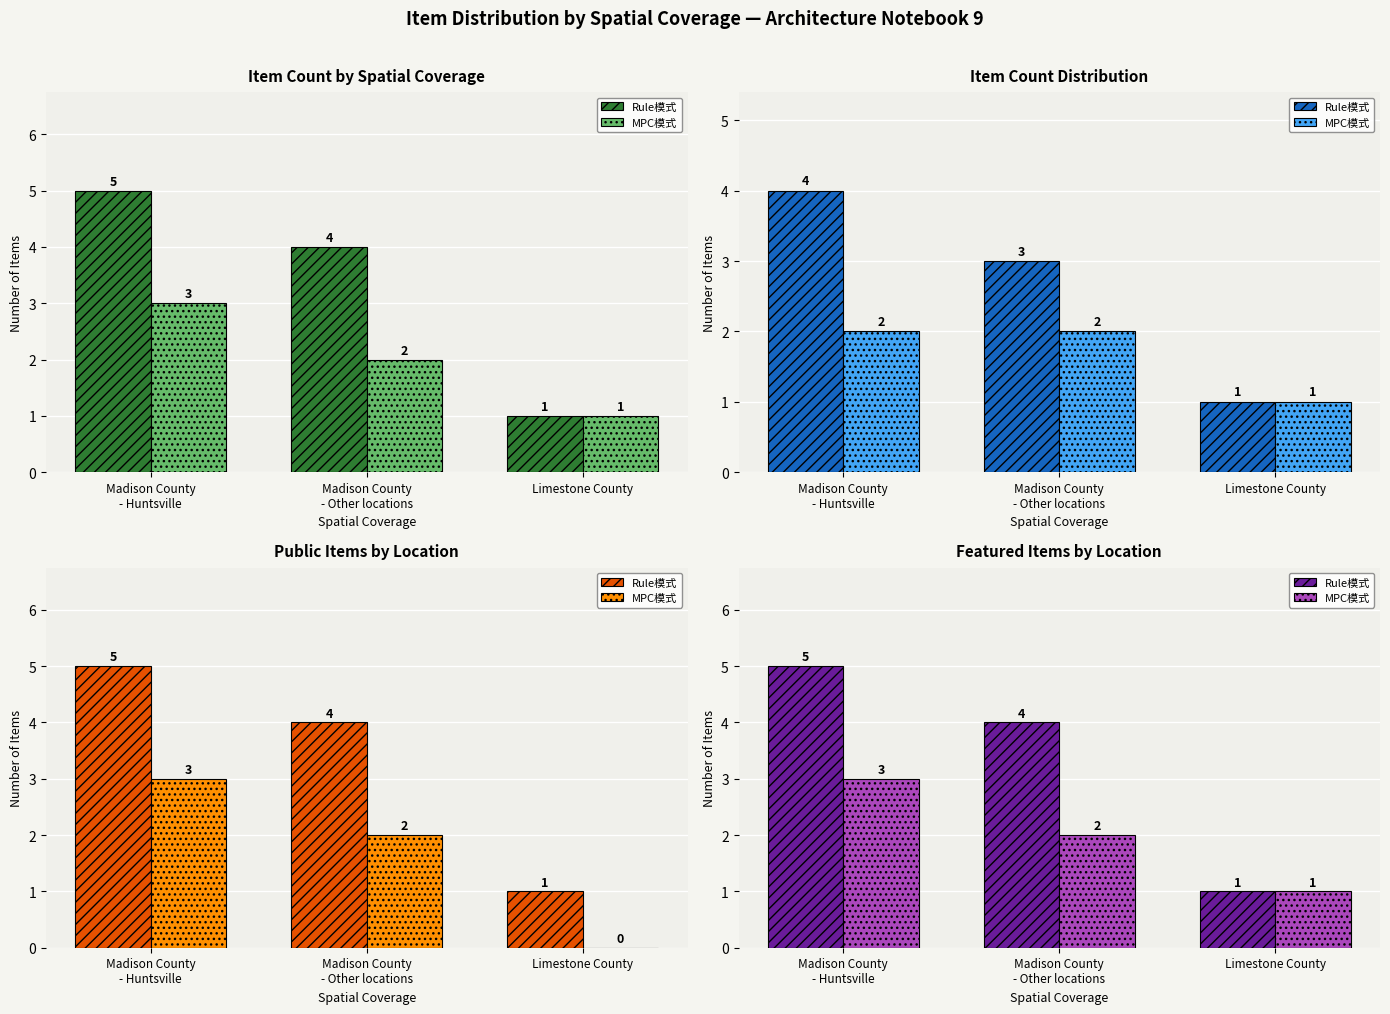

What is the approximate value of Rule模式 at Madison County
- Other locations?

4